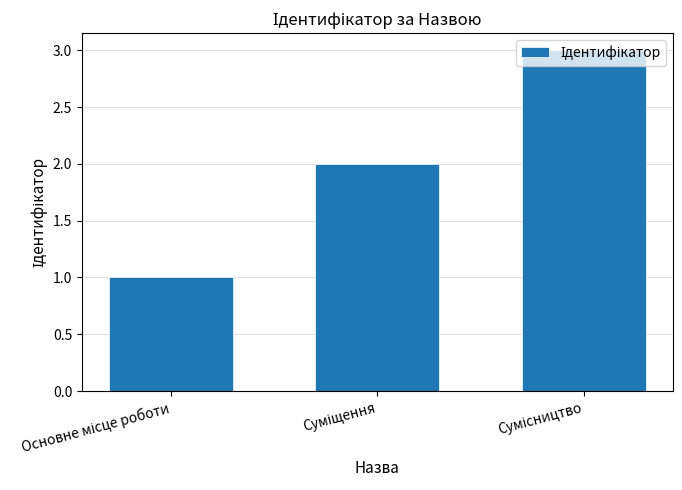

How many series are shown in this chart?

1